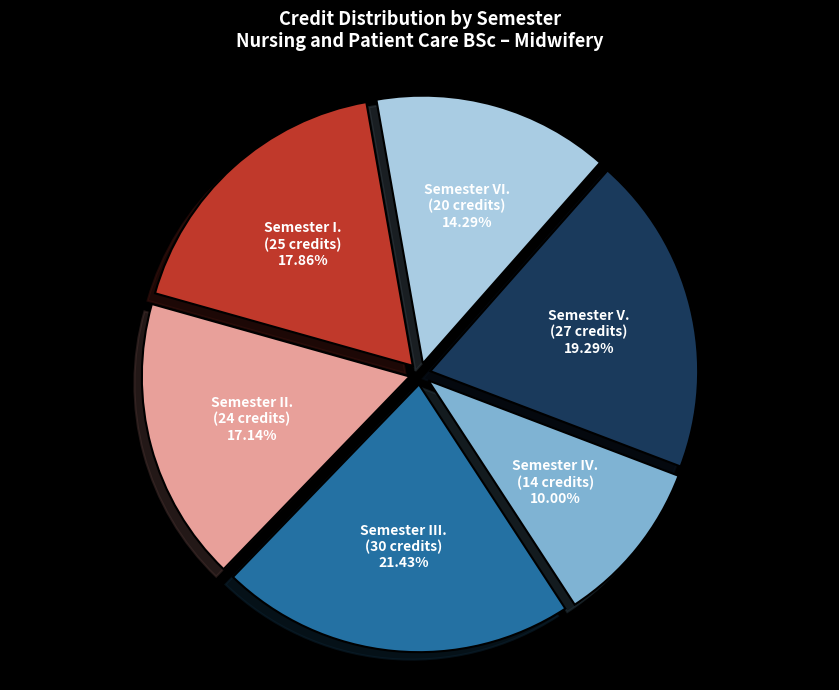

Rank the categories by value from highest to lowest.

Semester III., Semester V., Semester I., Semester II., Semester VI., Semester IV.